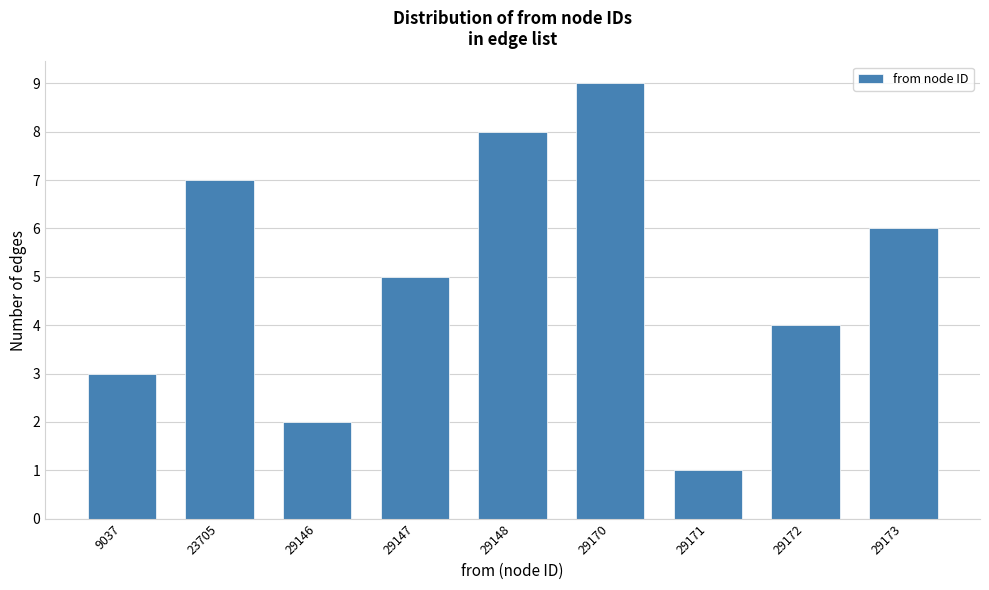

Reading left to right, extract all data points from this chart.

3	7	2	5	8	9	1	4	6